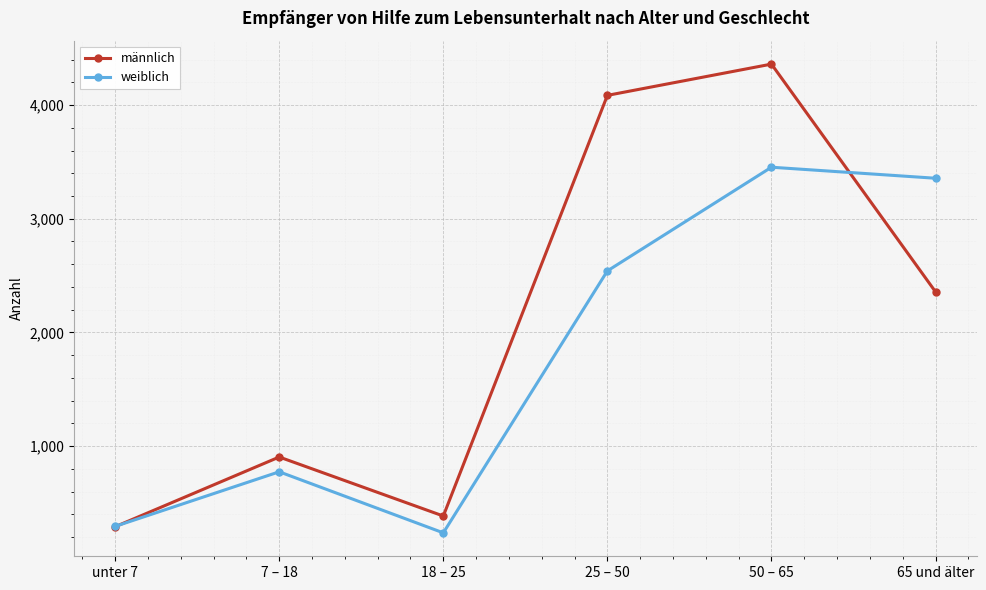

Which series has the widest spread of values?

männlich